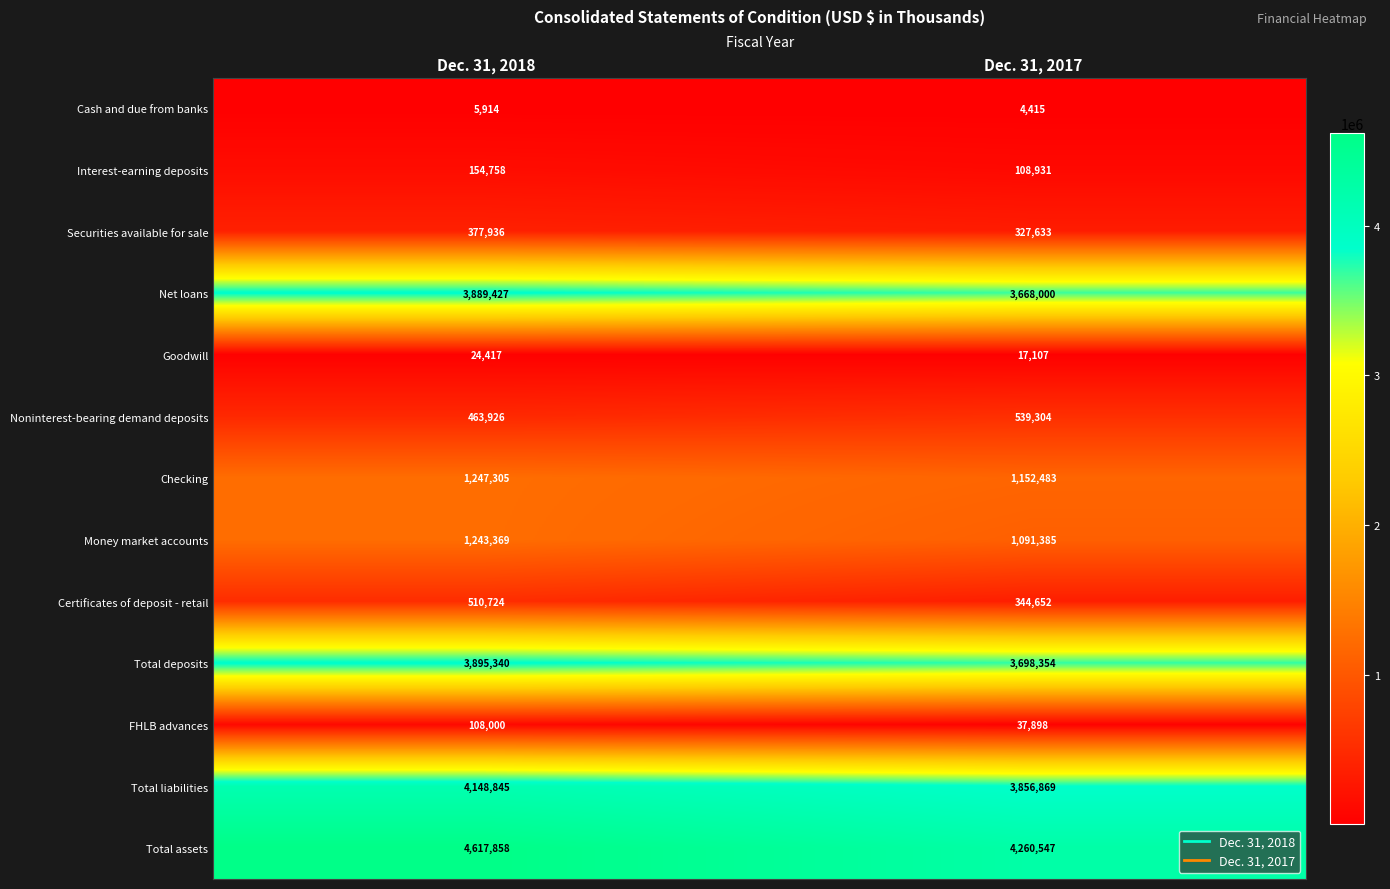

At which label is Securities available for sale closest to 352784?

Dec. 31, 2017